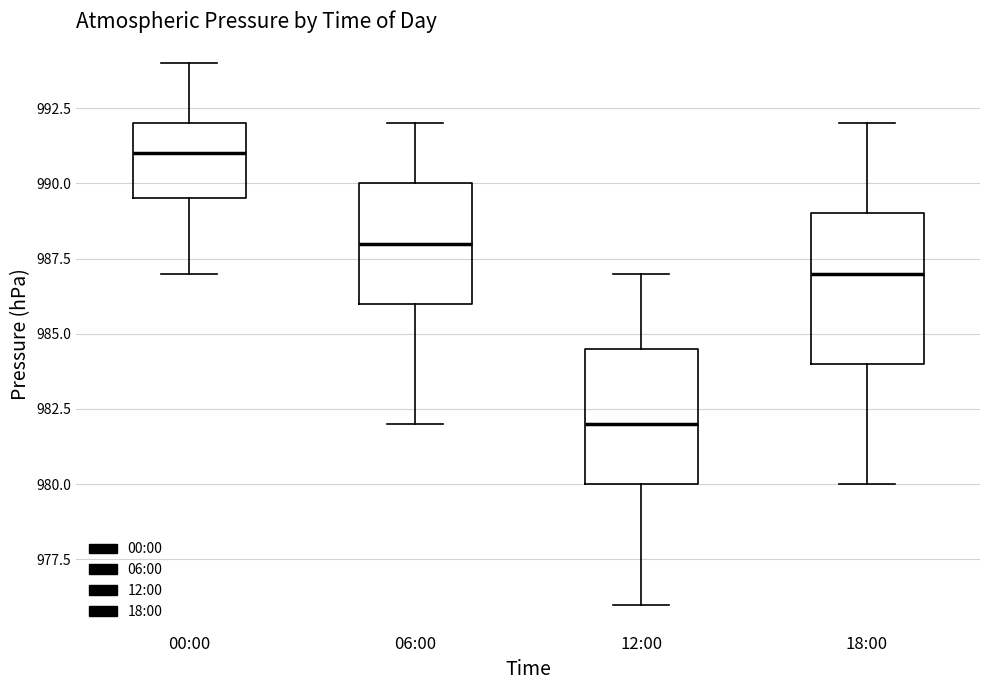

Reading left to right, transcribe this box plot: for each box, give where its median line is, the range the box spans, and where its two whiskers end, as read against the y-axis. The values are not printed on the chart, so give them approximately, as read against the axis.

00:00: median 991.0, box 989.5 to 992.0, whiskers 987.0 to 994.0
06:00: median 988.0, box 986.0 to 990.0, whiskers 982.0 to 992.0
12:00: median 982.0, box 980.0 to 984.5, whiskers 976.0 to 987.0
18:00: median 987.0, box 984.0 to 989.0, whiskers 980.0 to 992.0